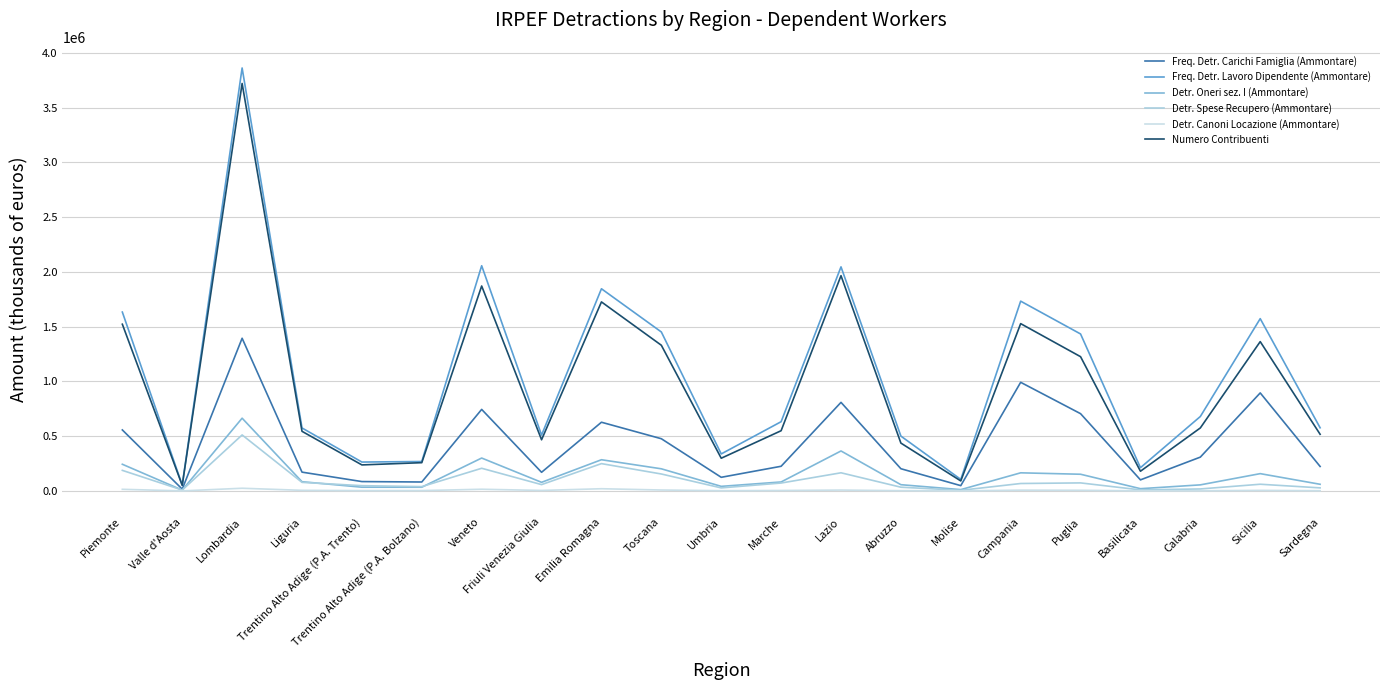

Reading right to left, what are all the values shown in this chart?

Freq. Detr. Carichi Famiglia (Ammontare): Sardegna=223533	Sicilia=895012	Calabria=308834	Basilicata=101126	Puglia=705513	Campania=991829	Molise=48413	Abruzzo=202902	Lazio=808747	Marche=225267	Umbria=124588	Toscana=476782	Emilia Romagna=627383	Friuli Venezia Giulia=170363	Veneto=744495	Trentino Alto Adige (P.A. Bolzano)=81683	Trentino Alto Adige (P.A. Trento)=85572	Liguria=171732	Lombardia=1394057	Valle d'Aosta=16542	Piemonte=557014
Freq. Detr. Lavoro Dipendente (Ammontare): Sardegna=576701	Sicilia=1572950	Calabria=679695	Basilicata=212286	Puglia=1433198	Campania=1732719	Molise=105434	Abruzzo=500710	Lazio=2045874	Marche=632218	Umbria=337931	Toscana=1451318	Emilia Romagna=1845795	Friuli Venezia Giulia=509867	Veneto=2055994	Trentino Alto Adige (P.A. Bolzano)=268747	Trentino Alto Adige (P.A. Trento)=263813	Liguria=575085	Lombardia=3861512	Valle d'Aosta=53225	Piemonte=1633036
Detr. Oneri sez. I (Ammontare): Sardegna=60901	Sicilia=158024	Calabria=55526	Basilicata=20701	Puglia=152497	Campania=165492	Molise=12142	Abruzzo=57125	Lazio=365065	Marche=81971	Umbria=41942	Toscana=202172	Emilia Romagna=284990	Friuli Venezia Giulia=78722	Veneto=300456	Trentino Alto Adige (P.A. Bolzano)=34052	Trentino Alto Adige (P.A. Trento)=34295	Liguria=84252	Lombardia=664255	Valle d'Aosta=7641	Piemonte=243684
Detr. Spese Recupero (Ammontare): Sardegna=28112	Sicilia=61284	Calabria=18258	Basilicata=9593	Puglia=73481	Campania=67958	Molise=5779	Abruzzo=34181	Lazio=165784	Marche=72231	Umbria=27793	Toscana=154819	Emilia Romagna=249499	Friuli Venezia Giulia=57855	Veneto=206978	Trentino Alto Adige (P.A. Bolzano)=39575	Trentino Alto Adige (P.A. Trento)=48178	Liguria=78319	Lombardia=511393	Valle d'Aosta=8107	Piemonte=187914
Detr. Canoni Locazione (Ammontare): Sardegna=1933	Sicilia=5282	Calabria=1419	Basilicata=728	Puglia=6046	Campania=7271	Molise=427	Abruzzo=2404	Lazio=8024	Marche=4180	Umbria=2144	Toscana=8547	Emilia Romagna=20233	Friuli Venezia Giulia=4636	Veneto=15534	Trentino Alto Adige (P.A. Bolzano)=3280	Trentino Alto Adige (P.A. Trento)=2813	Liguria=5683	Lombardia=24637	Valle d'Aosta=517	Piemonte=14945
Numero Contribuenti: Sardegna=517297	Sicilia=1363356	Calabria=575308	Basilicata=180060	Puglia=1225793	Campania=1527516	Molise=91521	Abruzzo=436921	Lazio=1965253	Marche=549853	Umbria=298703	Toscana=1330141	Emilia Romagna=1725817	Friuli Venezia Giulia=467197	Veneto=1871055	Trentino Alto Adige (P.A. Bolzano)=258181	Trentino Alto Adige (P.A. Trento)=237721	Liguria=544384	Lombardia=3719974	Valle d'Aosta=51032	Piemonte=1522131